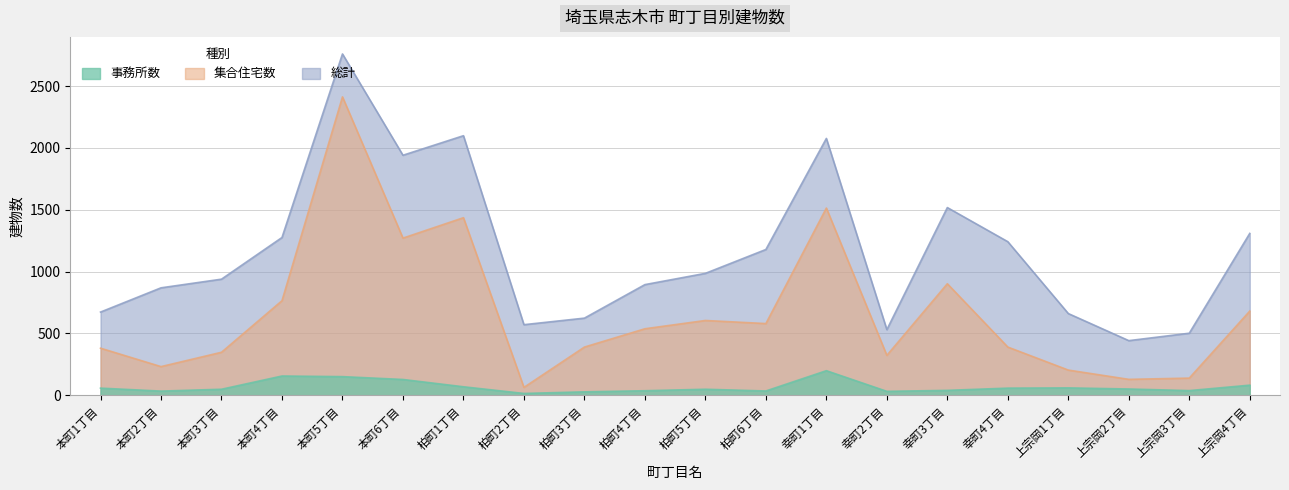

What is the total value across all series at 幸町1丁目?

3790